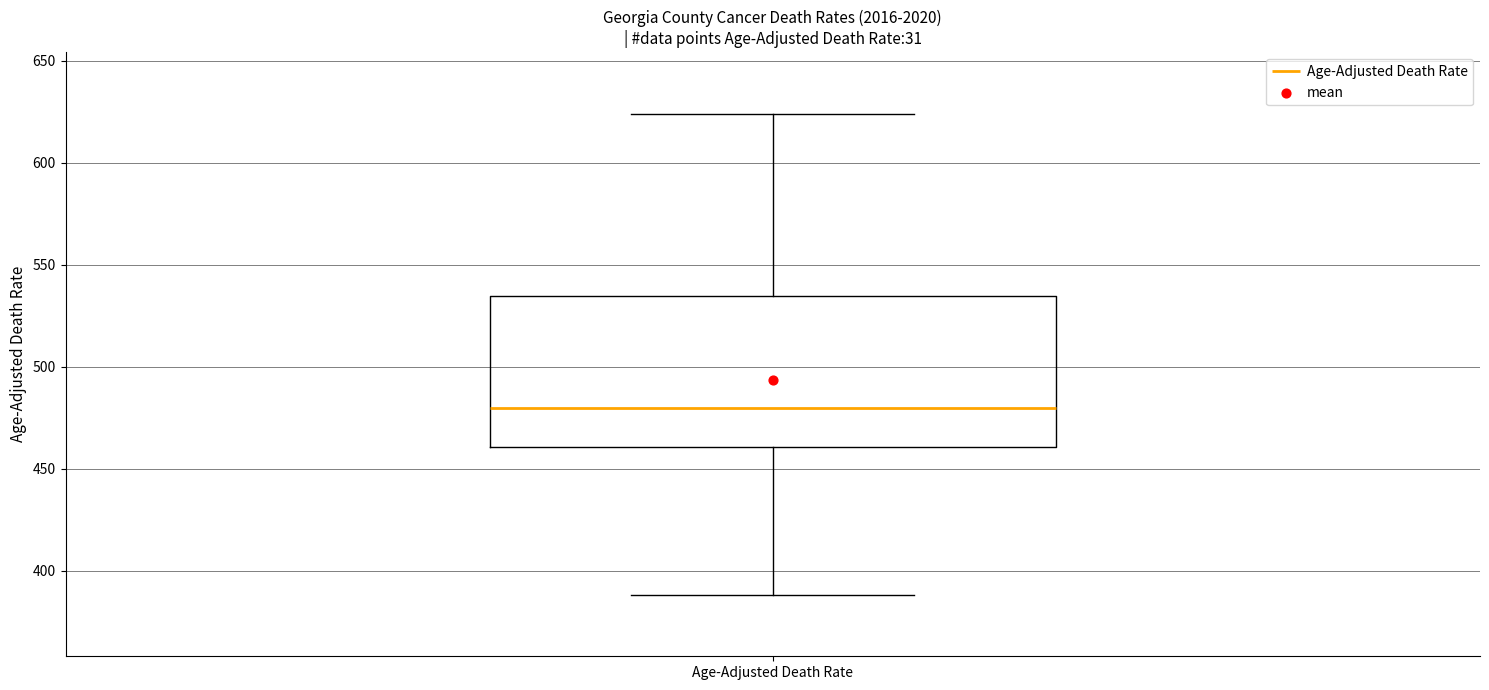

Where is the lower edge of the box for Age-Adjusted Death Rate on the y-axis? The values are not printed on the chart, so give them approximately, as read against the axis.

460